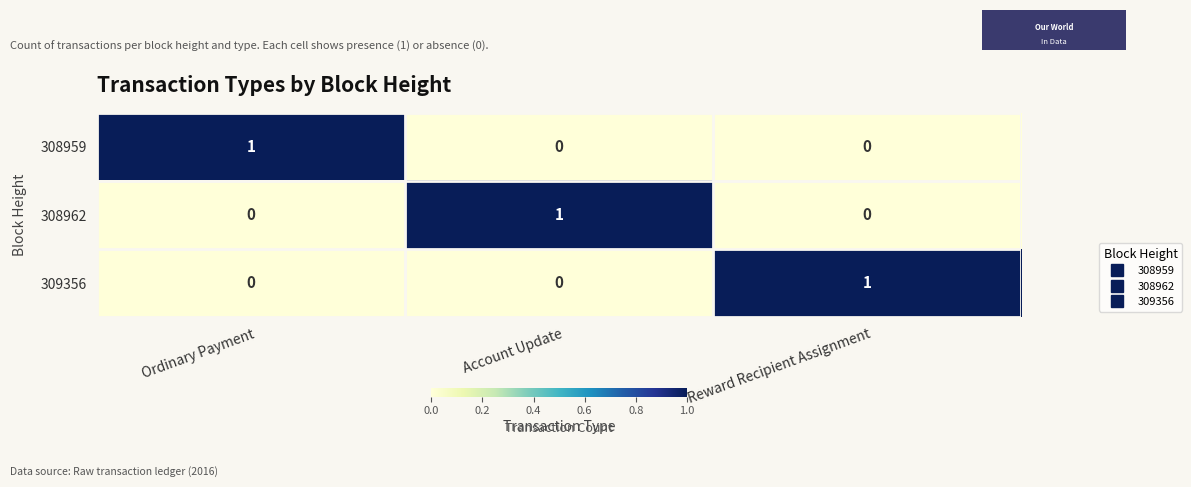

At how many categories does at least one series exceed 0?

3